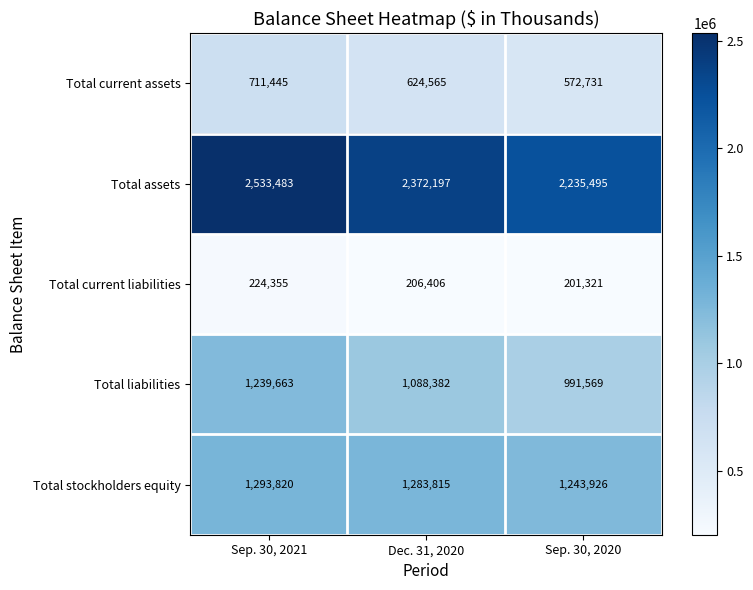

What value does the Total current assets series have at Sep. 30, 2021, to the nearest 100?

711400